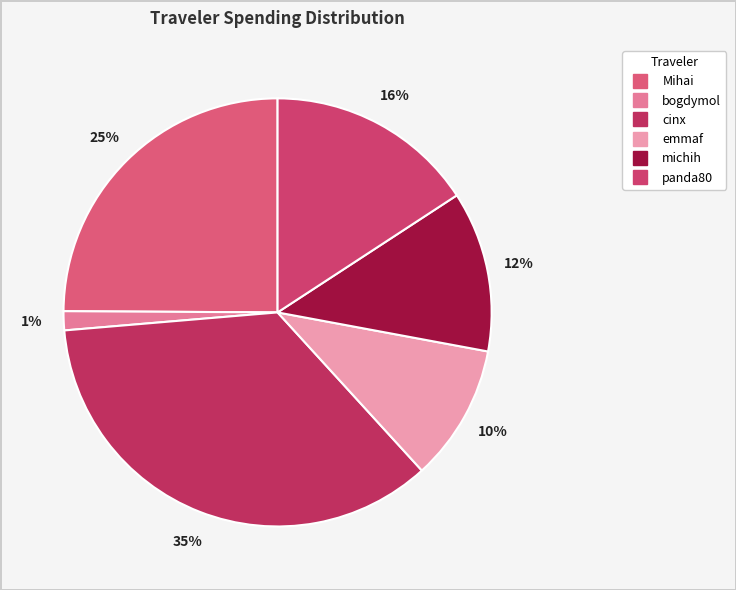

Count the number of slices in the pie.

6